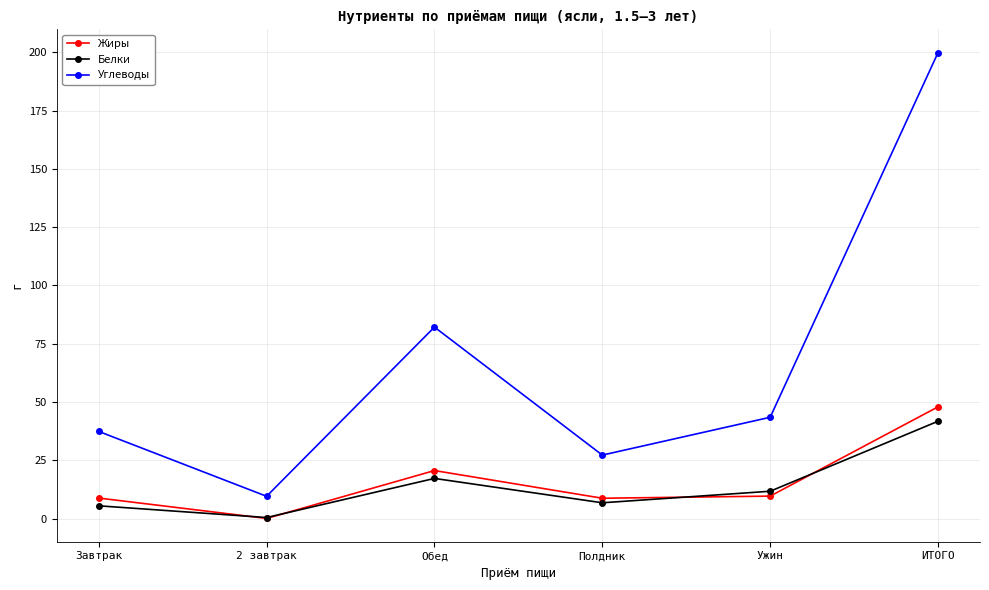

In Белки, how many points are lower than both neighbors (excluding endpoints)?

2